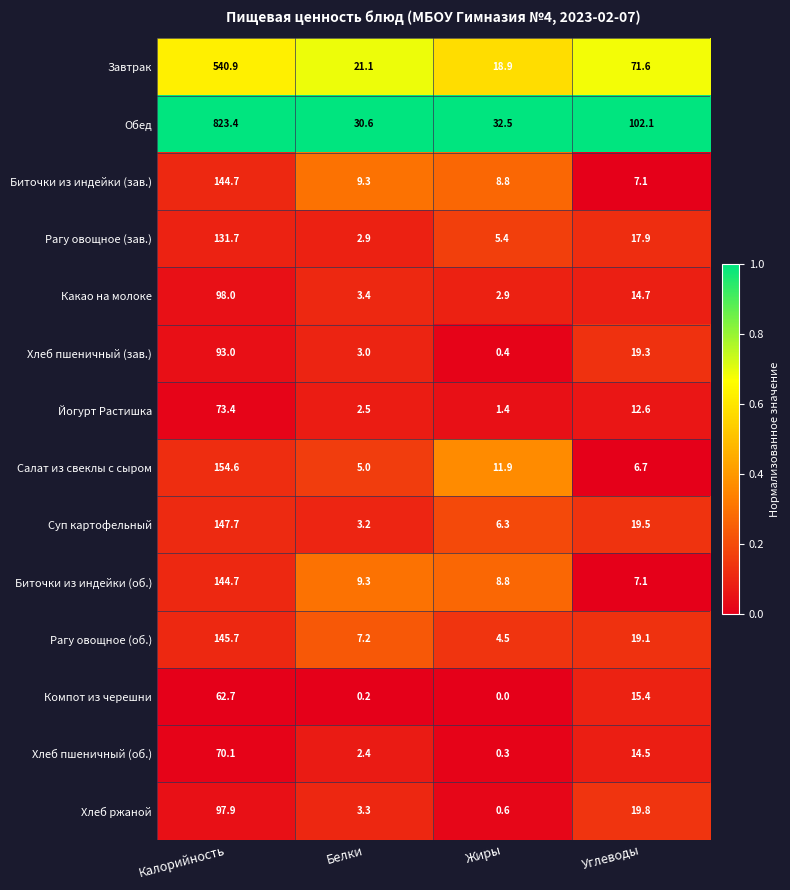

Where is Суп картофельный nearest to the value 75?

Углеводы